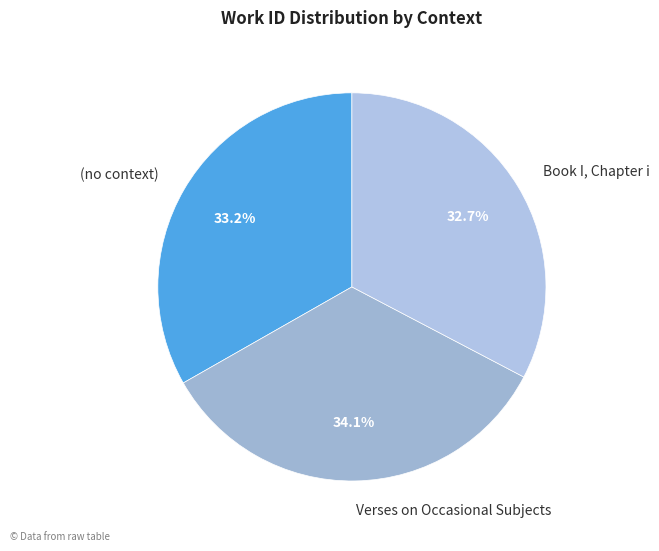

What is the ratio of the value at (no context) to the value at Verses on Occasional Subjects?

1.0